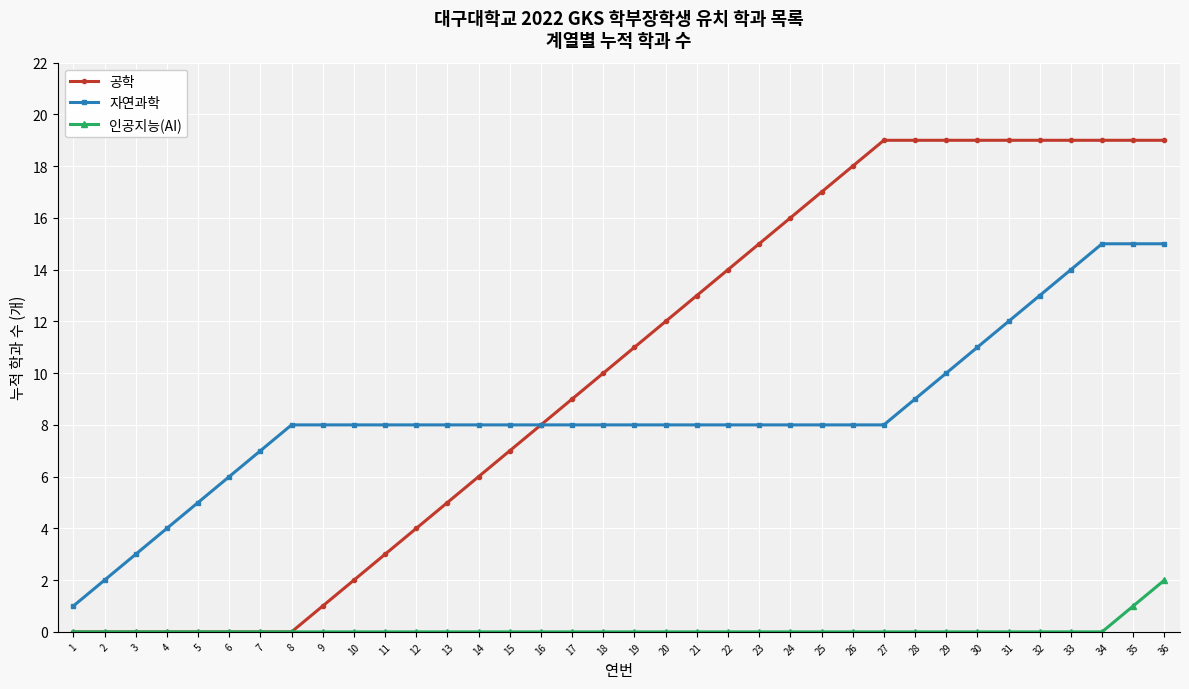

Is the value of 자연과학 at 28 greater than the value of 인공지능(AI) at 27?

Yes